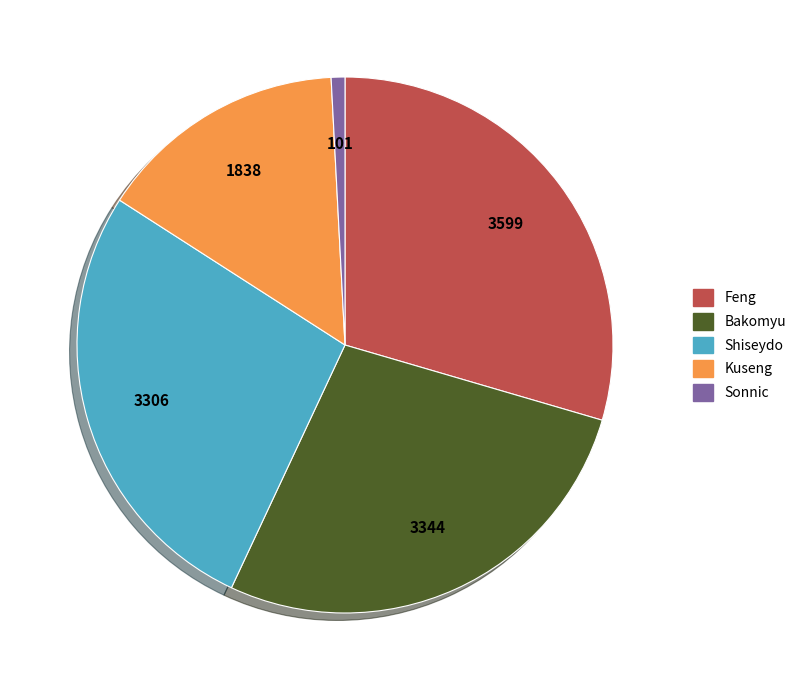

Does Bakomyu account for over 50% of the chart?

No